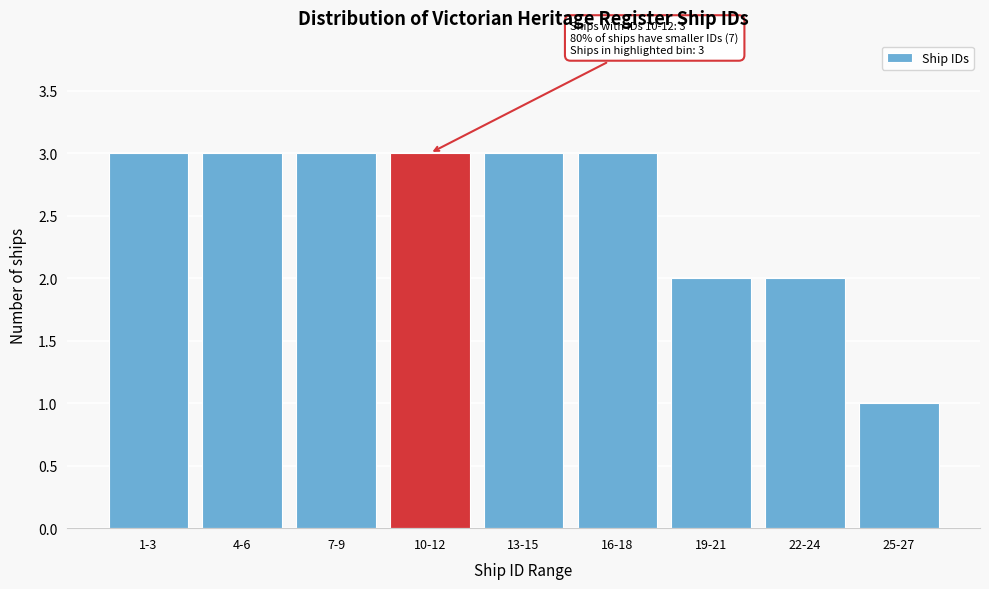

Reading left to right, transcribe all the data shown in this chart.

3	3	3	3	3	3	2	2	1